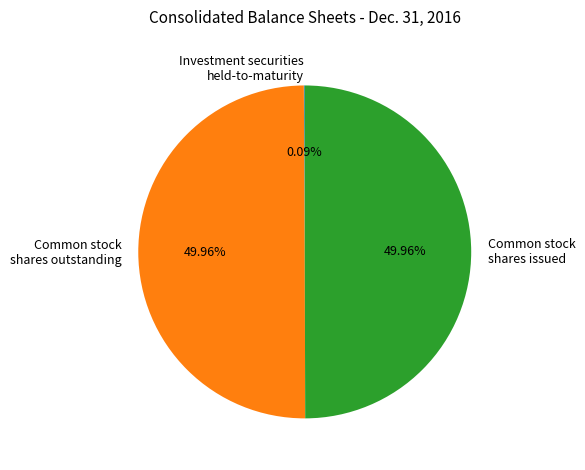

What is the ratio of the value at Common stock shares outstanding to the value at Common stock shares issued?

1.0